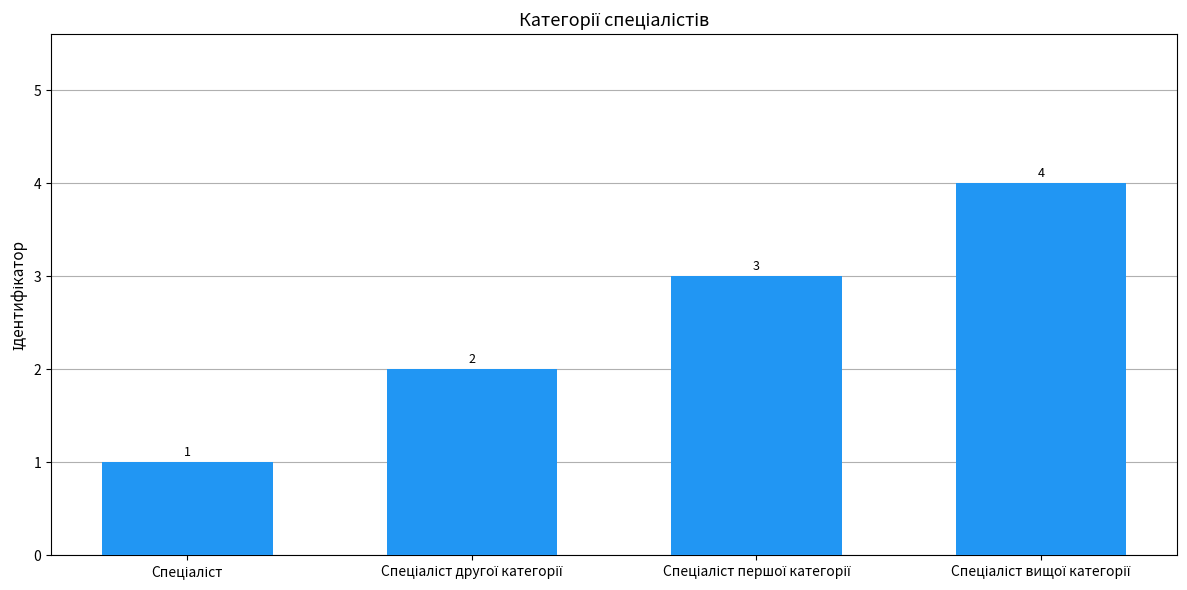

How many values are between 2 and 4?

3